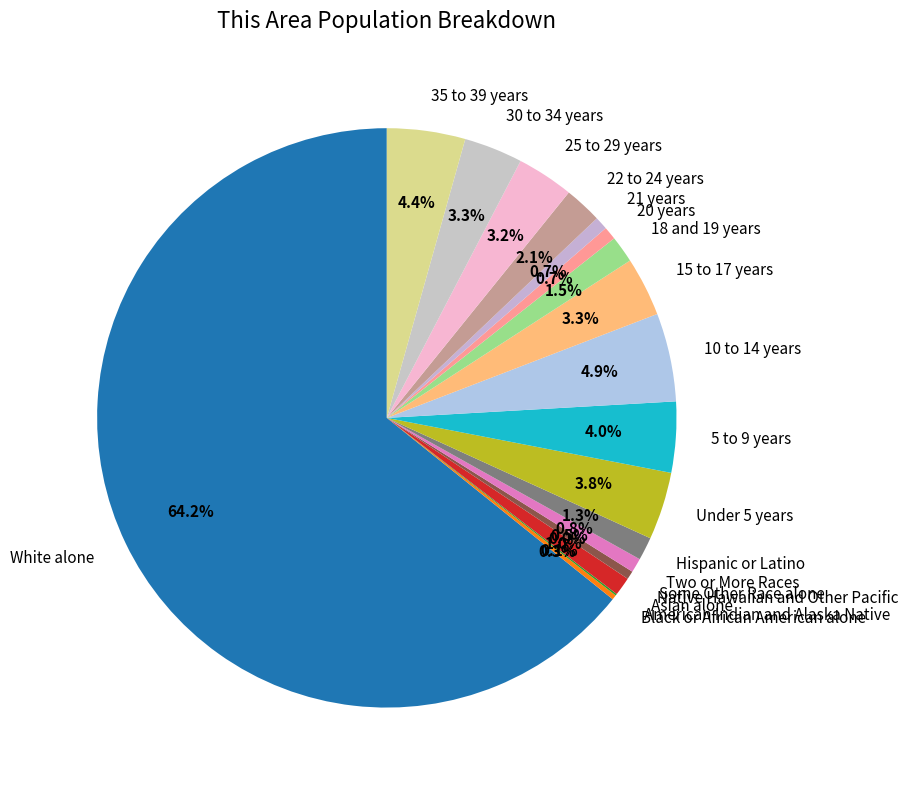

Between White alone and Black or African American alone, which is larger?

White alone